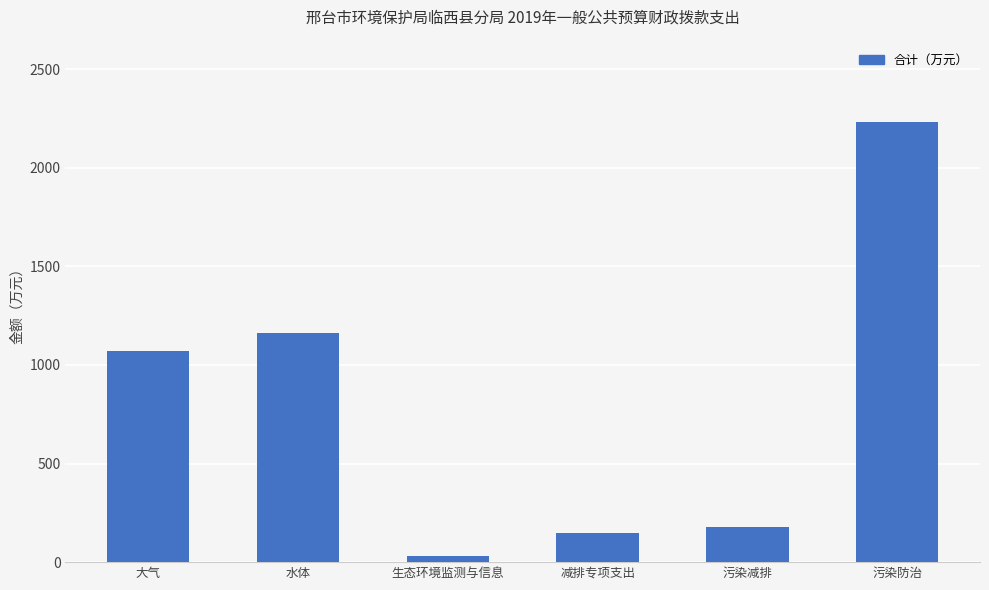

Approximately how many times larger is the value at 水体 compared to 减排专项支出?

7.7